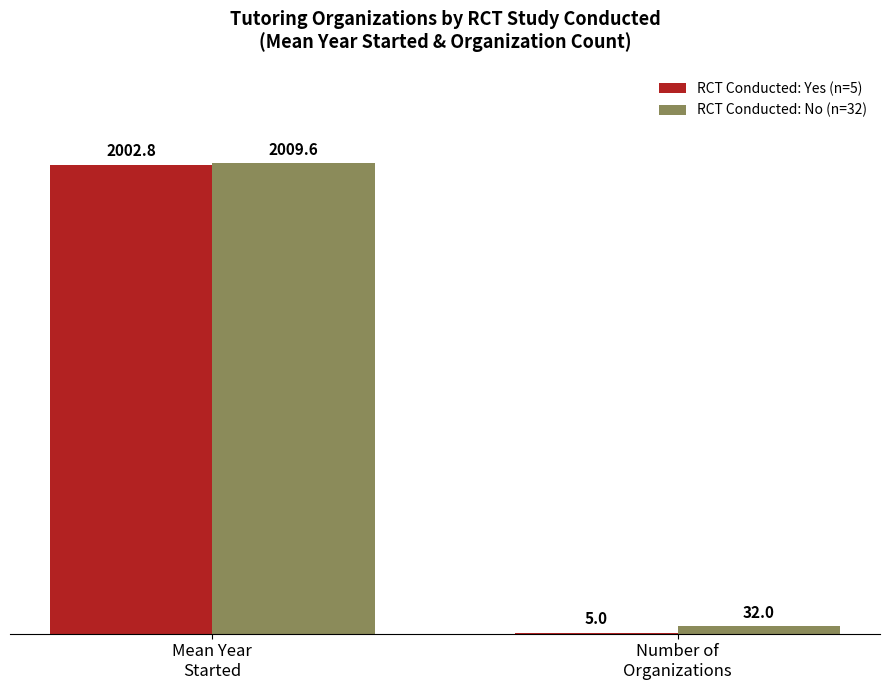

What is the sum of all RCT Conducted: No (n=32) values?

2041.6